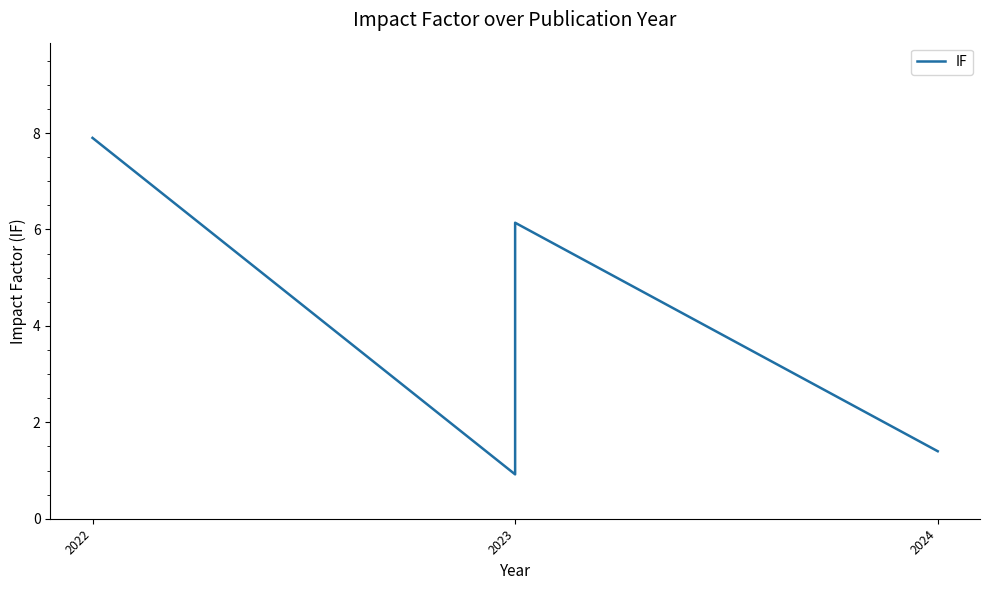

Which label corresponds to the largest value in the chart?

2022